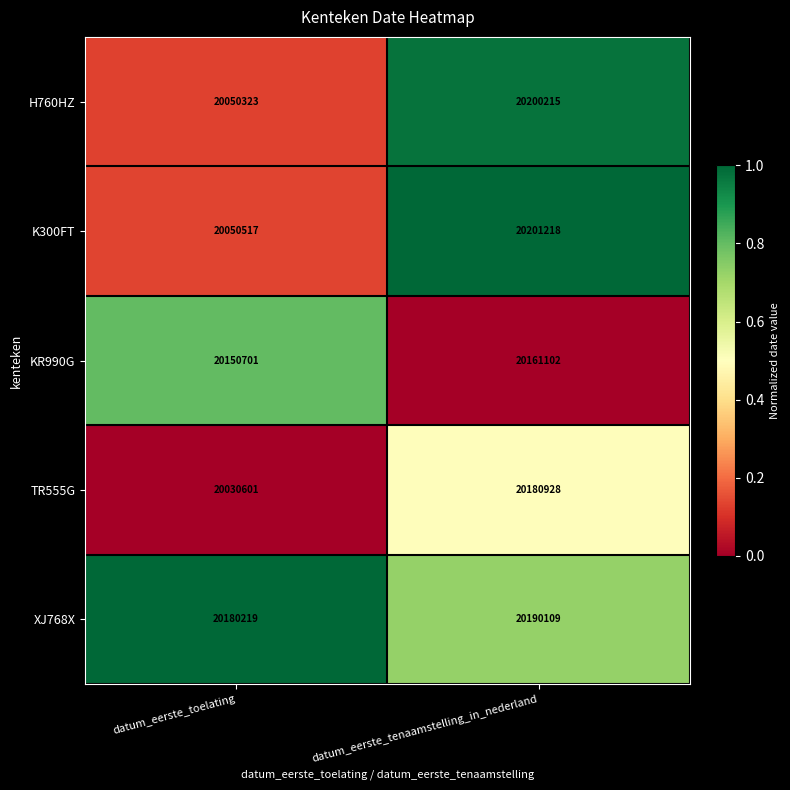

What is the spread (max minus min) of values at datum_eerste_tenaamstelling_in_nederland?

40116